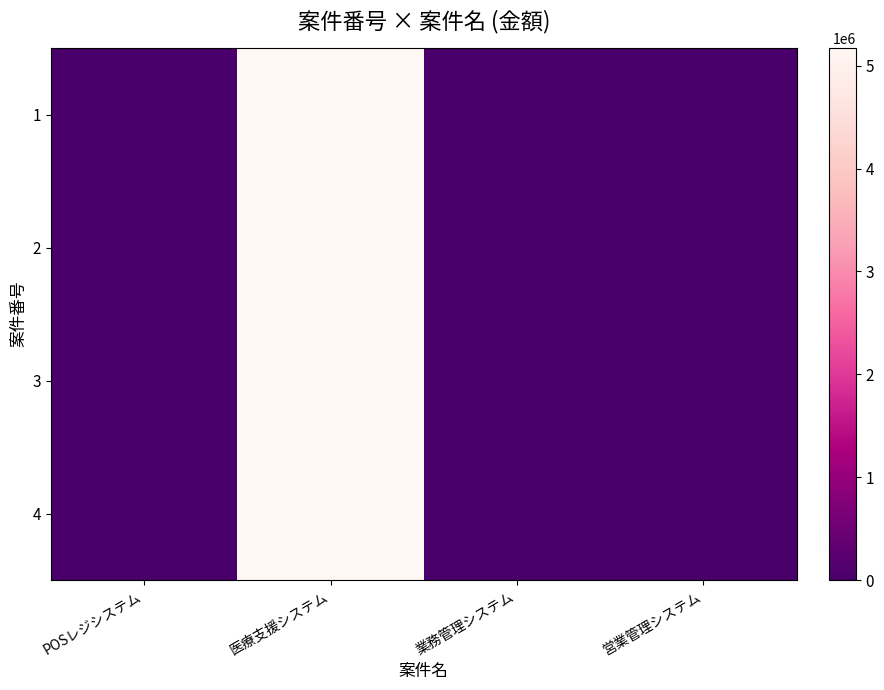

At how many categories does at least one series exceed 3147399?

1